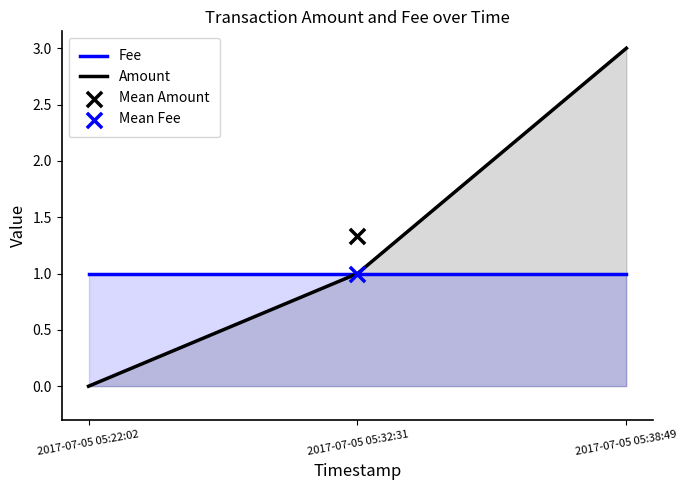

Which series reaches the maximum Y coordinate?

Amount